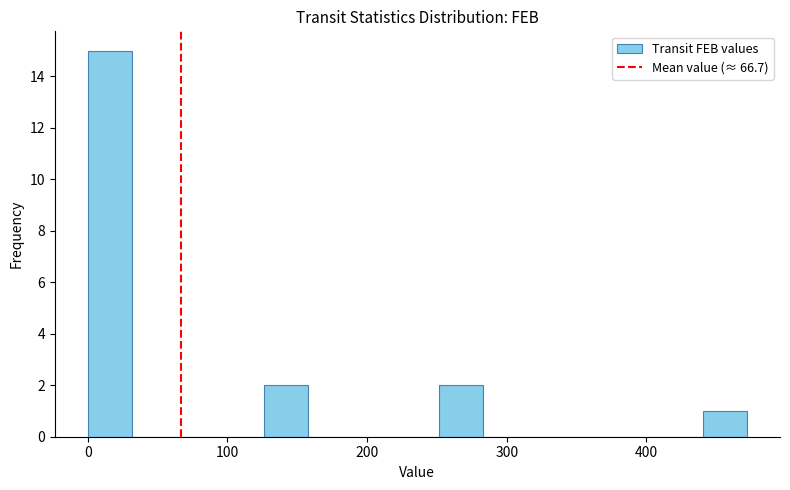

Read against the x-axis, roughly where is the centre of the tallest bar?

20